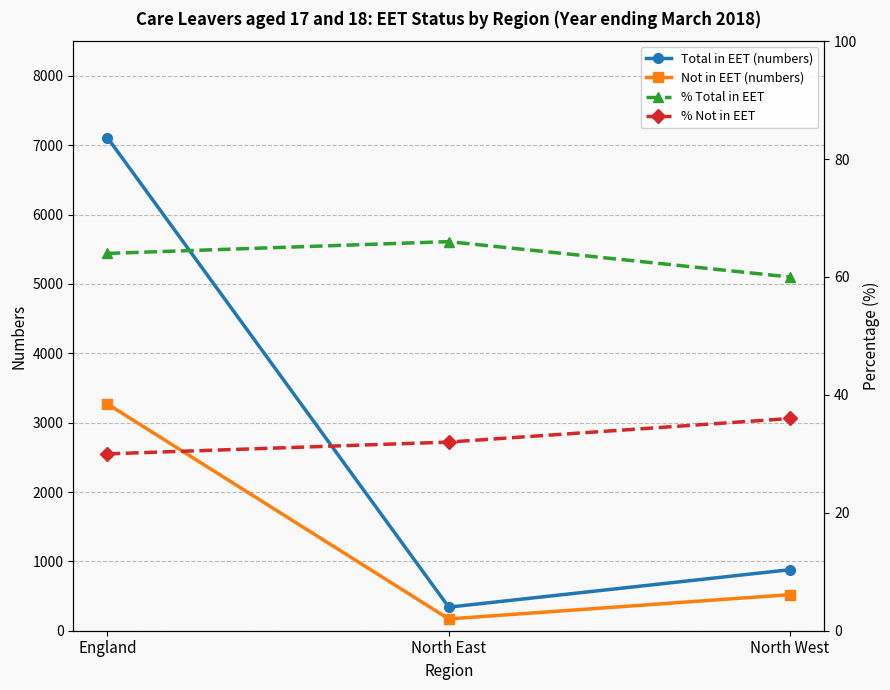

The Not in EET (numbers) series shows 223 at North East. True or false?

False